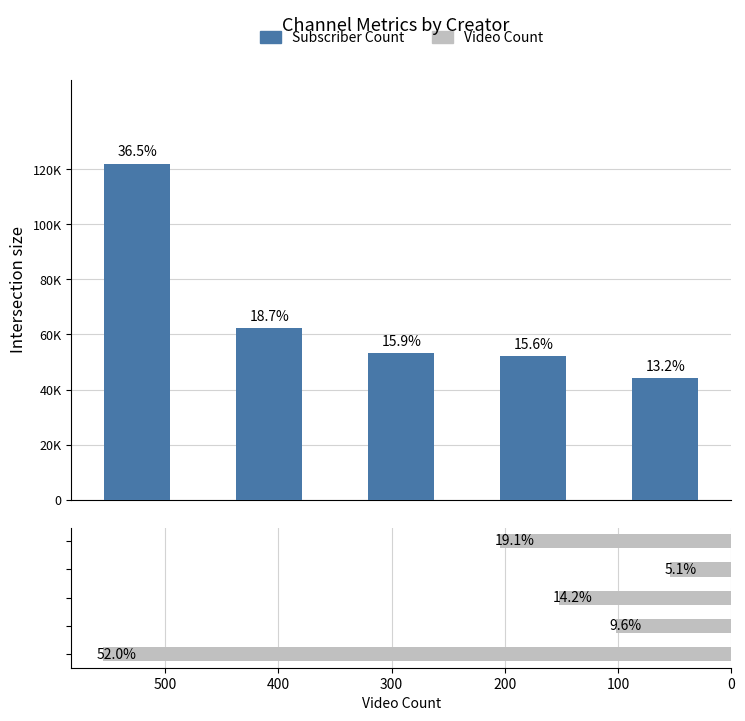

Is the value of Subscriber Count at 400 greater than the value of Video Count at 400?

Yes